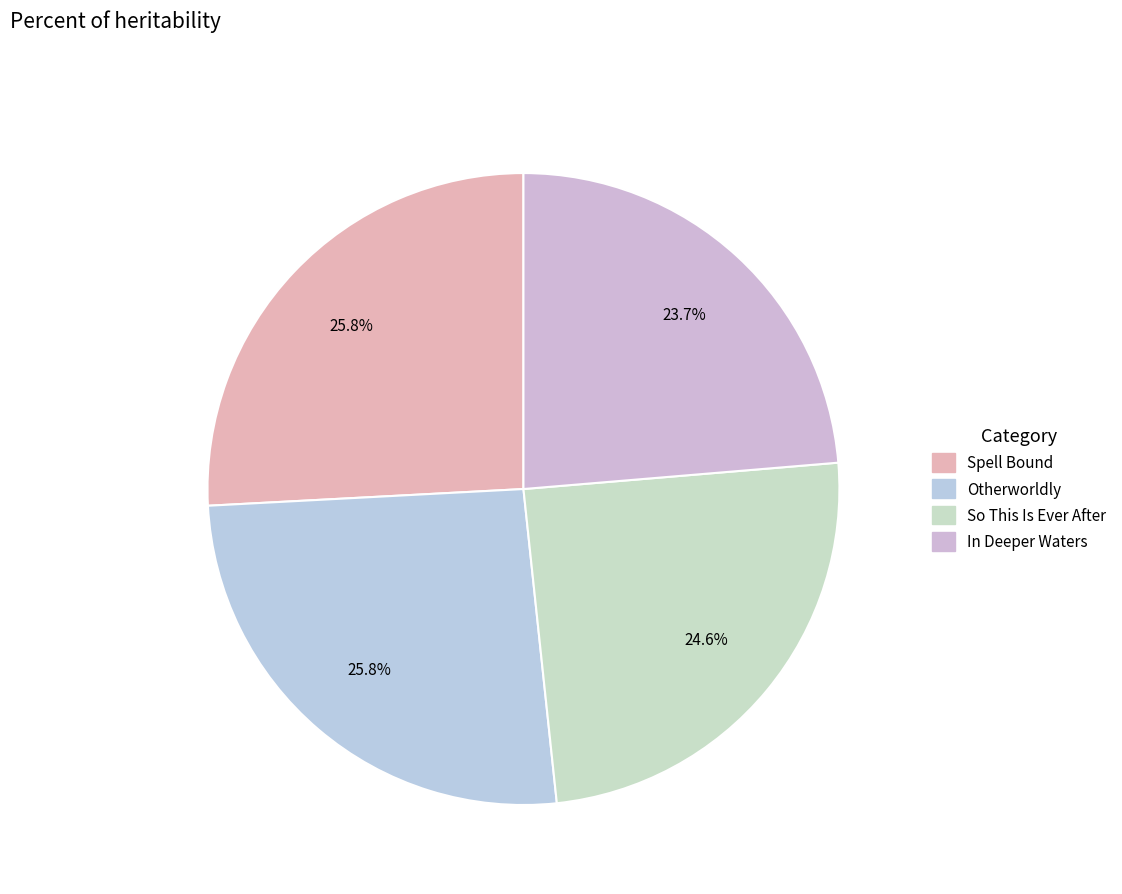

Count the number of slices in the pie.

4